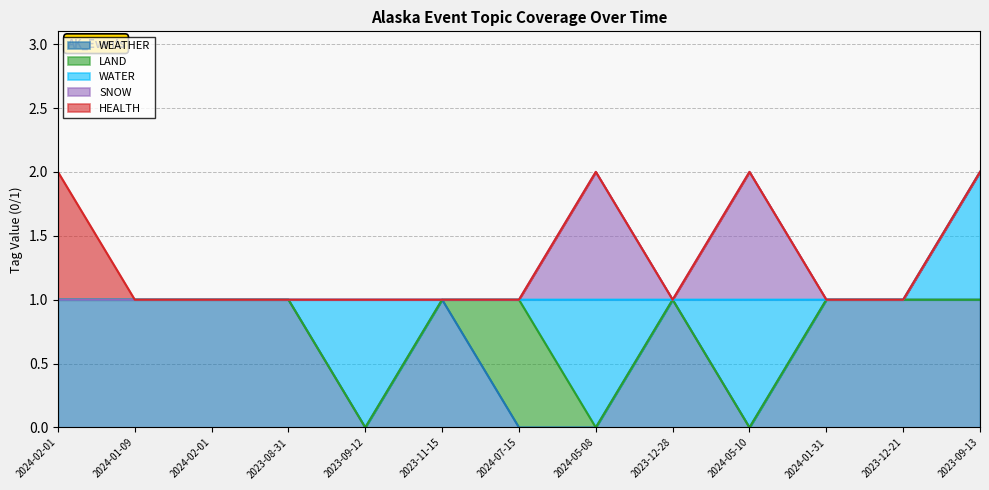

Which series has the largest total across all categories?

WEATHER